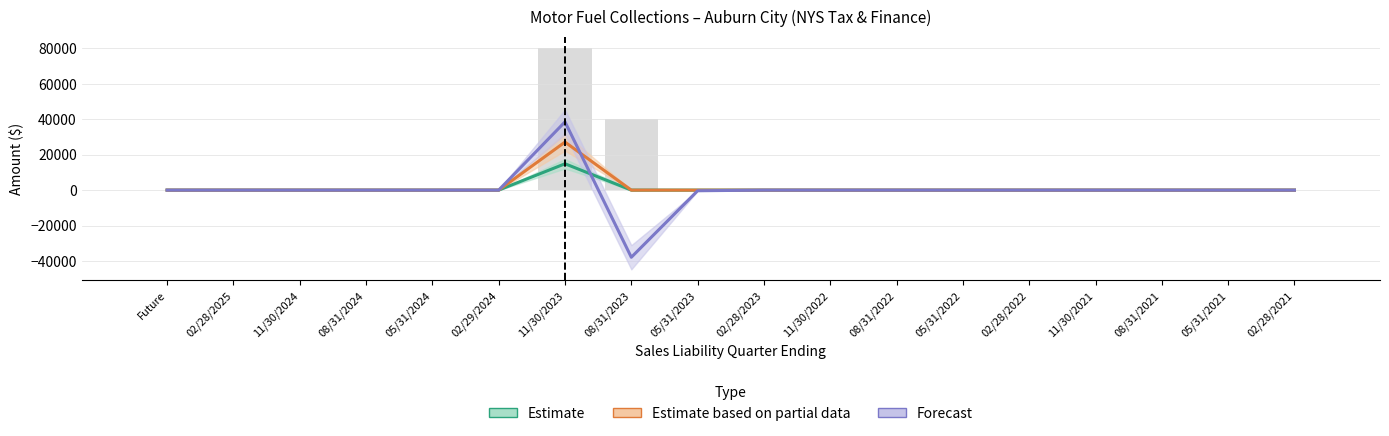

How many bars are there in each group?

3